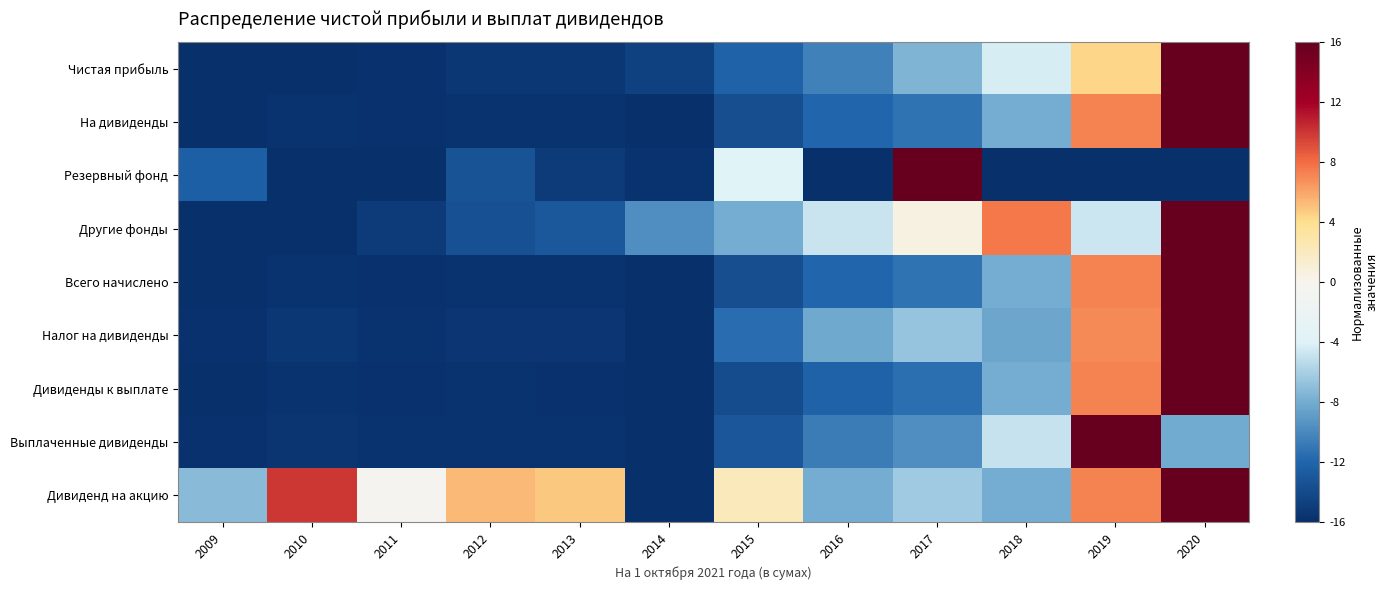

Reading left to right, transcribe all the data shown in this chart.

Чистая прибыль: 2009=-16.0	2010=-16.0	2011=-15.9	2012=-15.3	2013=-15.3	2014=-14.7	2015=-12.1	2016=-10.4	2017=-7.5	2018=-4.4	2019=4.3	2020=16.0
На дивиденды: 2009=-15.9	2010=-15.7	2011=-15.8	2012=-15.7	2013=-15.7	2014=-16.0	2015=-13.7	2016=-12.0	2017=-11.2	2018=-8.0	2019=7.2	2020=16.0
Резервный фонд: 2009=-12.4	2010=-16.0	2011=-16.0	2012=-13.3	2013=-15.0	2014=-15.7	2015=-3.9	2016=-16.0	2017=16.0	2018=-16.0	2019=-16.0	2020=-16.0
Другие фонды: 2009=-15.9	2010=-16.0	2011=-15.1	2012=-13.5	2013=-12.9	2014=-9.7	2015=-7.9	2016=-4.8	2017=0.5	2018=7.6	2019=-4.7	2020=16.0
Всего начислено: 2009=-15.9	2010=-15.7	2011=-15.8	2012=-15.7	2013=-15.7	2014=-16.0	2015=-13.7	2016=-12.0	2017=-11.2	2018=-8.0	2019=7.2	2020=16.0
Налог на дивиденды: 2009=-15.8	2010=-15.4	2011=-15.6	2012=-15.5	2013=-15.5	2014=-16.0	2015=-11.6	2016=-8.2	2017=-6.7	2018=-8.4	2019=6.9	2020=16.0
Дивиденды к выплате: 2009=-15.9	2010=-15.7	2011=-15.8	2012=-15.7	2013=-15.8	2014=-16.0	2015=-13.8	2016=-12.2	2017=-11.4	2018=-8.0	2019=7.2	2020=16.0
Выплаченные дивиденды: 2009=-15.9	2010=-15.6	2011=-15.7	2012=-15.7	2013=-15.7	2014=-16.0	2015=-13.0	2016=-10.7	2017=-9.7	2018=-4.9	2019=16.0	2020=-8.0
Дивиденд на акцию: 2009=-7.2	2010=9.9	2011=-0.5	2012=5.3	2013=4.8	2014=-16.0	2015=2.2	2016=-7.9	2017=-6.4	2018=-8.0	2019=7.2	2020=16.0